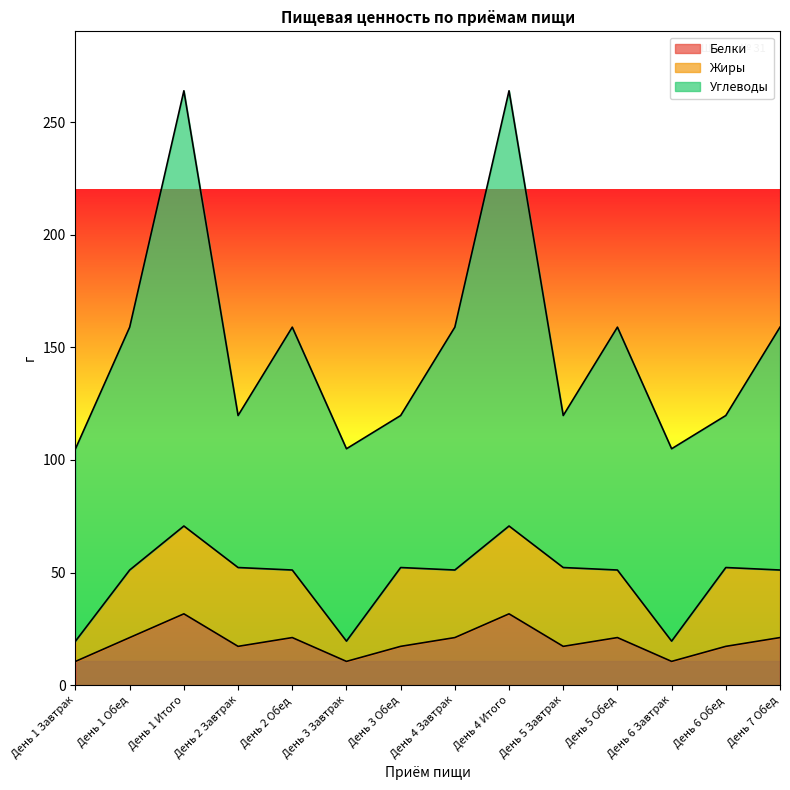

What are all the series names shown in the legend?

Белки, Жиры, Углеводы